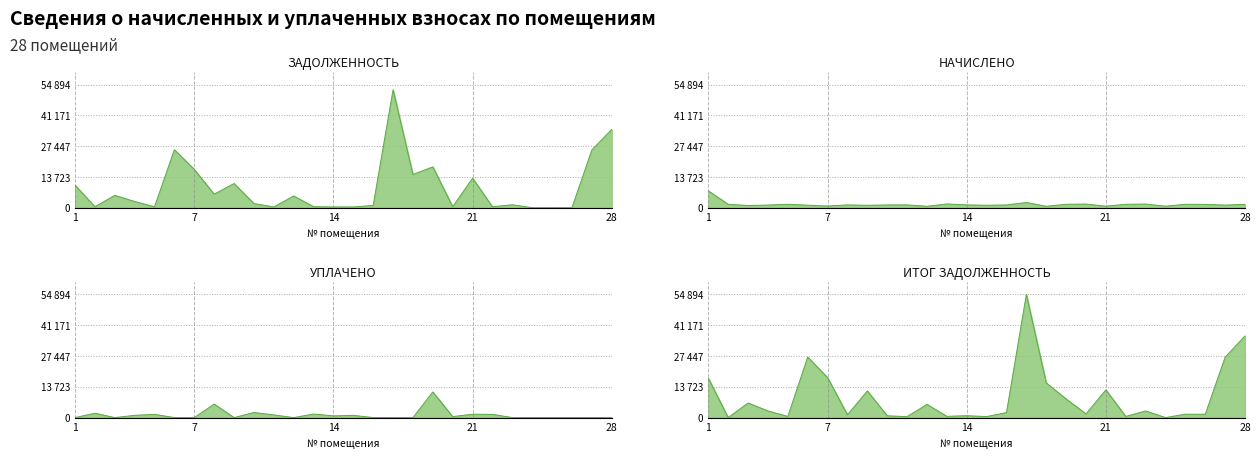

Reading right to left, extract all data points from this chart.

задолженность: 34908.7	25756.9	1.4	0.0	0.0	1324.0	413.4	13178.3	442.0	18220.9	14819.8	52573.9	1000.0	344.1	339.9	453.7	5244.5	339.9	1838.7	10789.7	6035.7	17070.2	25852.3	413.4	2776.6	5508.5	413.4	10067.6
начислено: 1526.4	1159.2	1485.6	1526.4	679.2	1629.6	1526.4	676.8	1632.0	1524.0	648.0	2320.8	1233.6	1096.8	1255.2	1675.2	643.2	1255.2	1233.6	1082.4	1250.4	746.4	1130.4	1526.4	1178.4	991.2	1526.4	7532.2
уплачено: 0.0	0.0	0.0	0.0	0.0	0.0	1431.0	1500.0	442.0	11437.1	0.0	0.0	0.0	1000.0	758.4	1570.5	0.0	1176.8	2274.3	0.0	6035.7	0.0	0.0	1431.0	1000.0	0.0	1939.8	0.0
итог задолженность: 36435.1	26916.1	1487.0	1526.4	0.0	2953.7	508.8	12355.1	1632.0	8307.8	15467.8	54894.7	2233.6	440.9	836.8	558.4	5887.7	418.4	798.0	11872.1	1250.4	17816.6	26982.7	508.8	2955.0	6499.7	0.0	17599.8